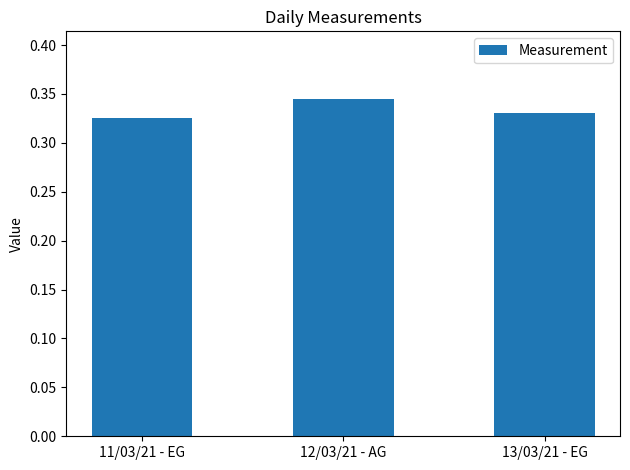

Count the values in the range 0 to 1.

3